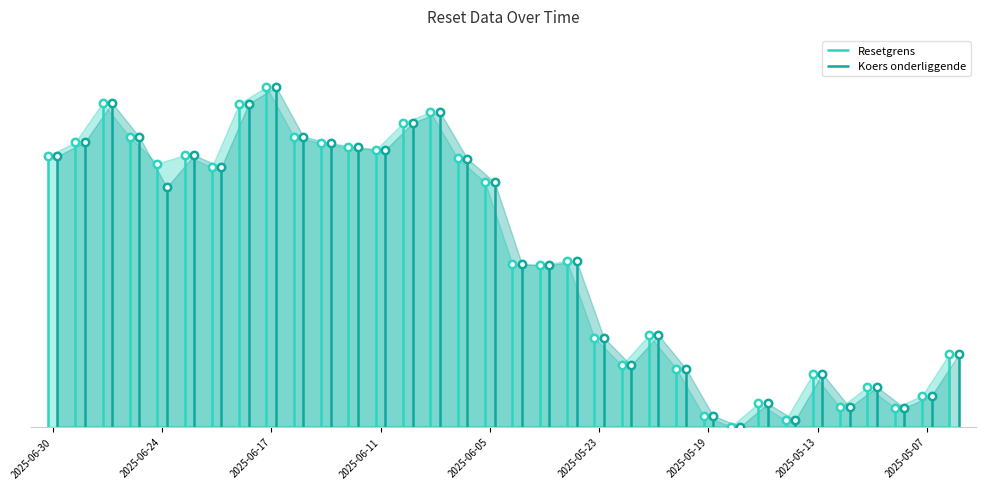

What are all the series names shown in the legend?

Resetgrens, Koers onderliggende